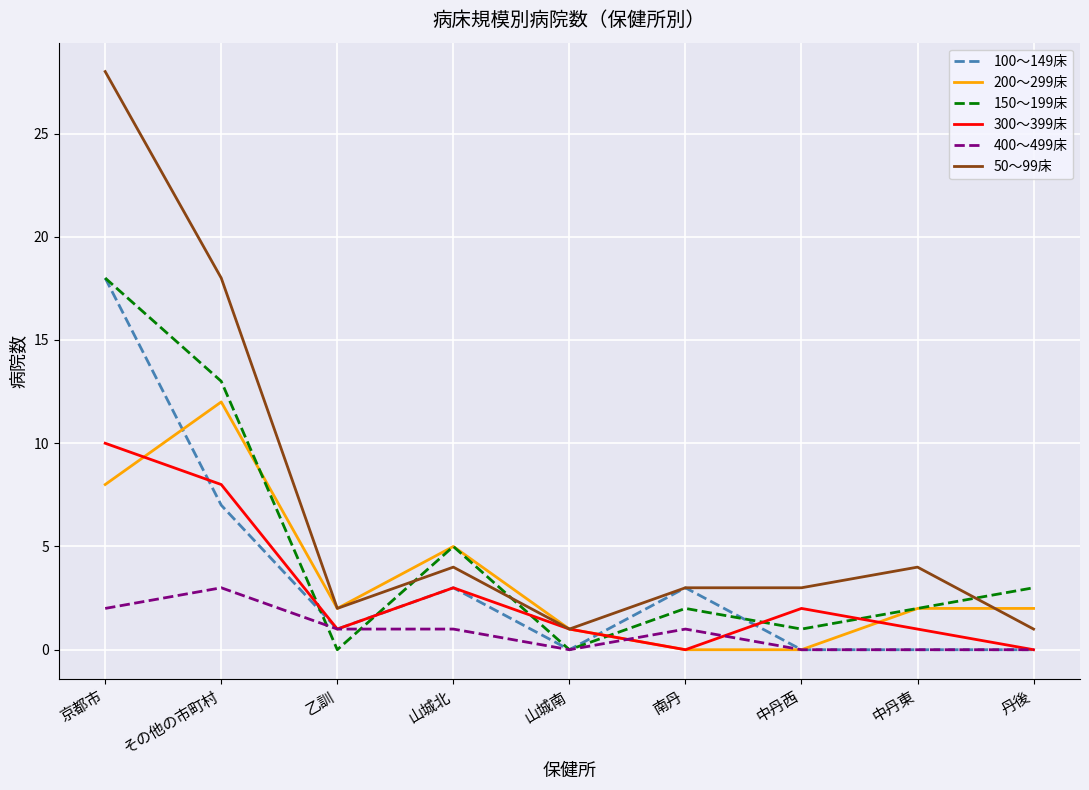

Where is the first local minimum for 100～149床?

乙訓